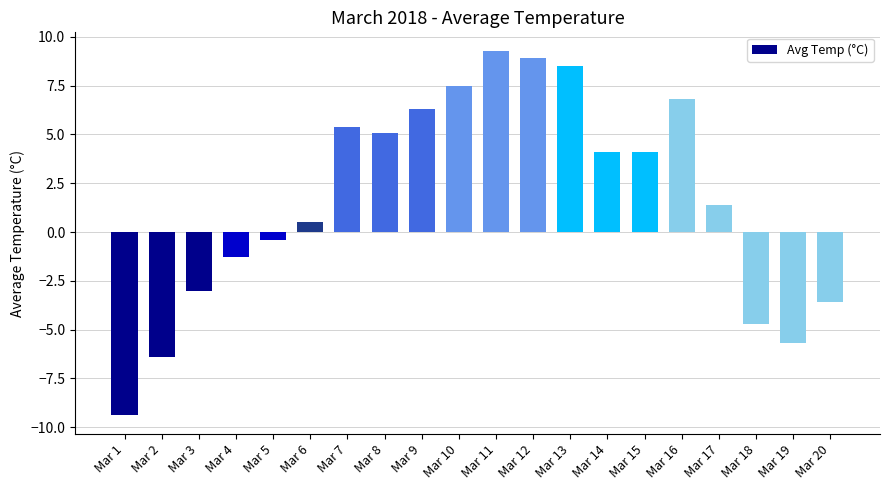

What is the value of the 8th bar from the left?

5.1